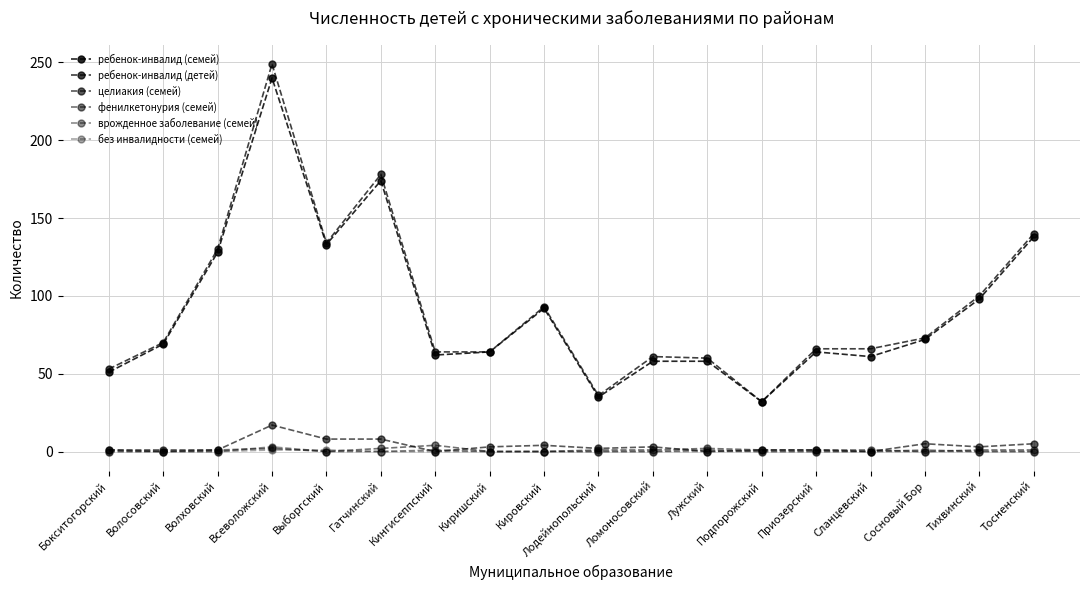

How many фенилкетонурия (семей) values are between 0 and 1?

14